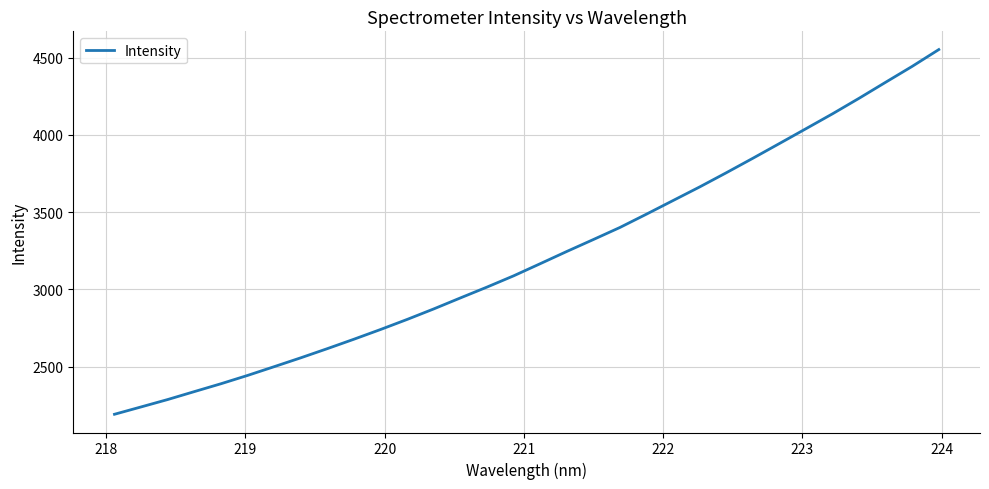

What is the difference between the maximum and second lowest values?

2312.5